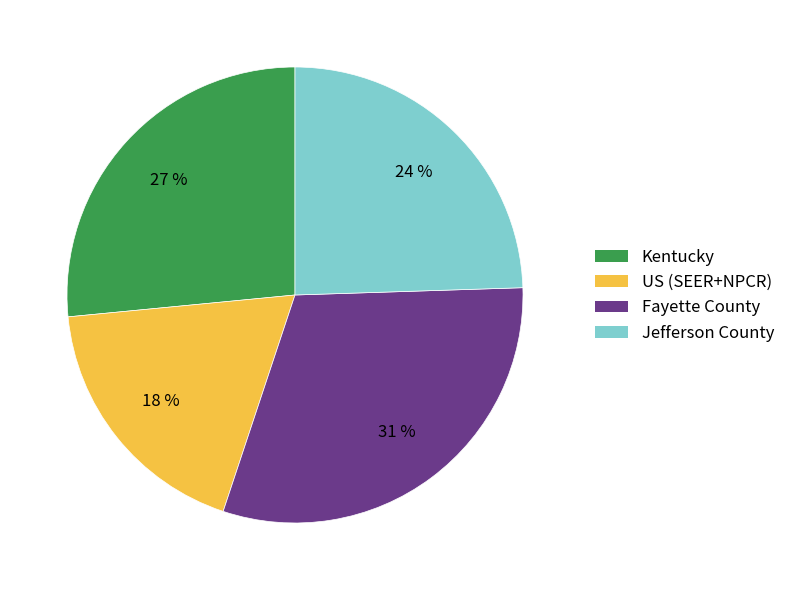

Is it true that Fayette County is 31% of the pie?

True